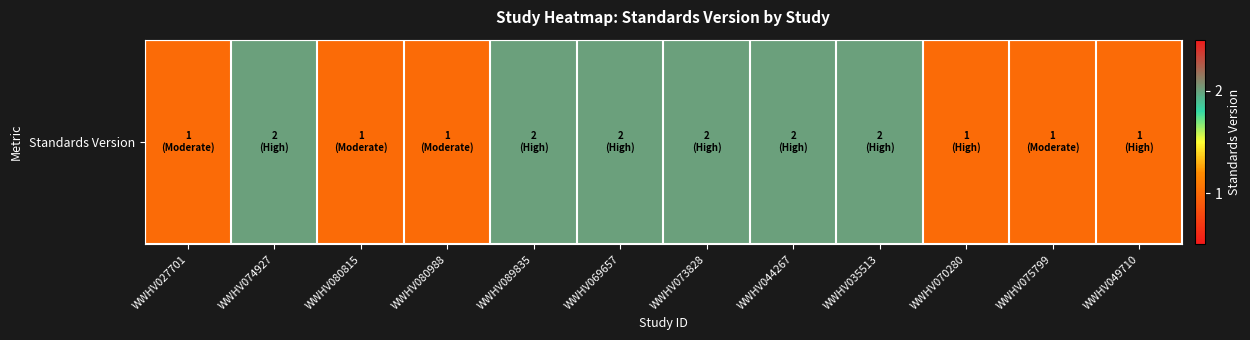

Approximately how many times larger is the value at WWHV080815 compared to WWHV074927?

0.5